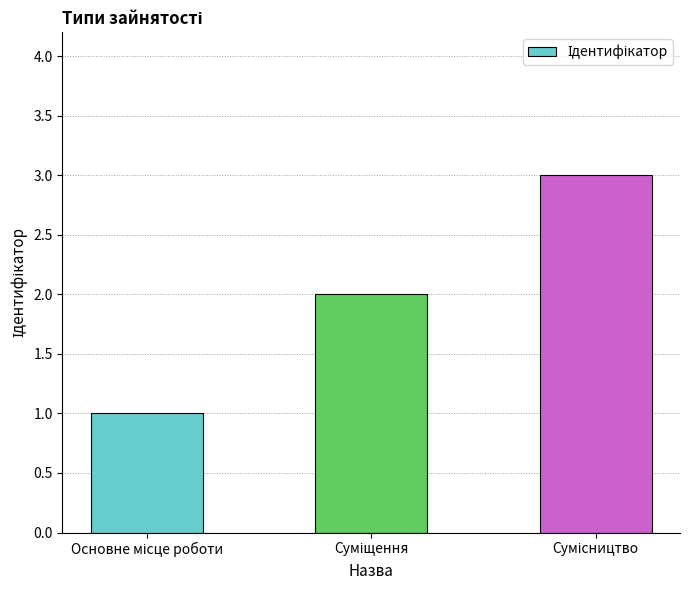

What is the greatest value displayed?

3